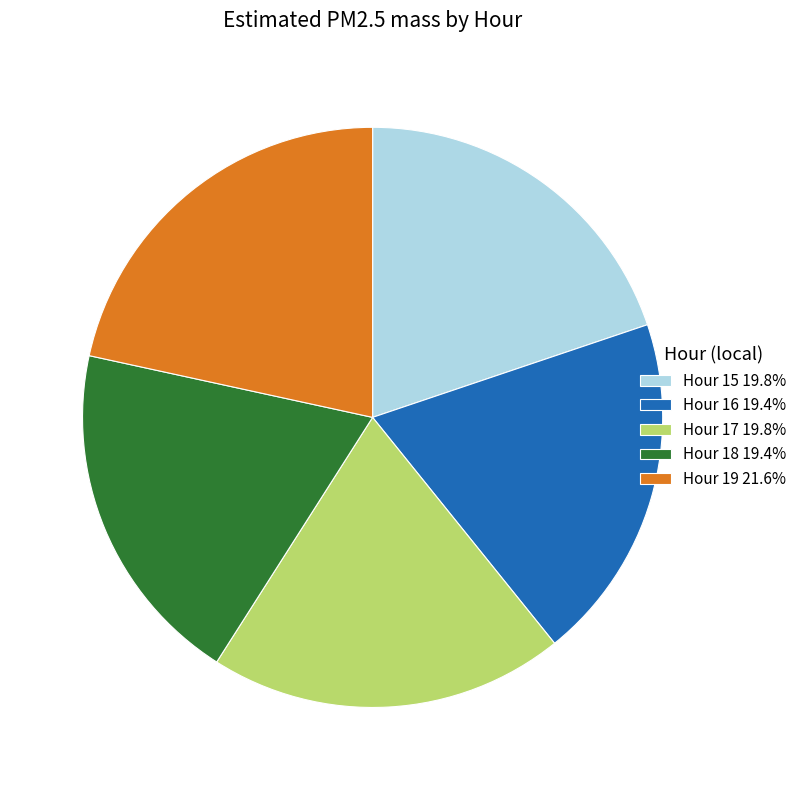

Combined, do Hour 18 19.4% and Hour 15 19.8% account for over 50%?

No